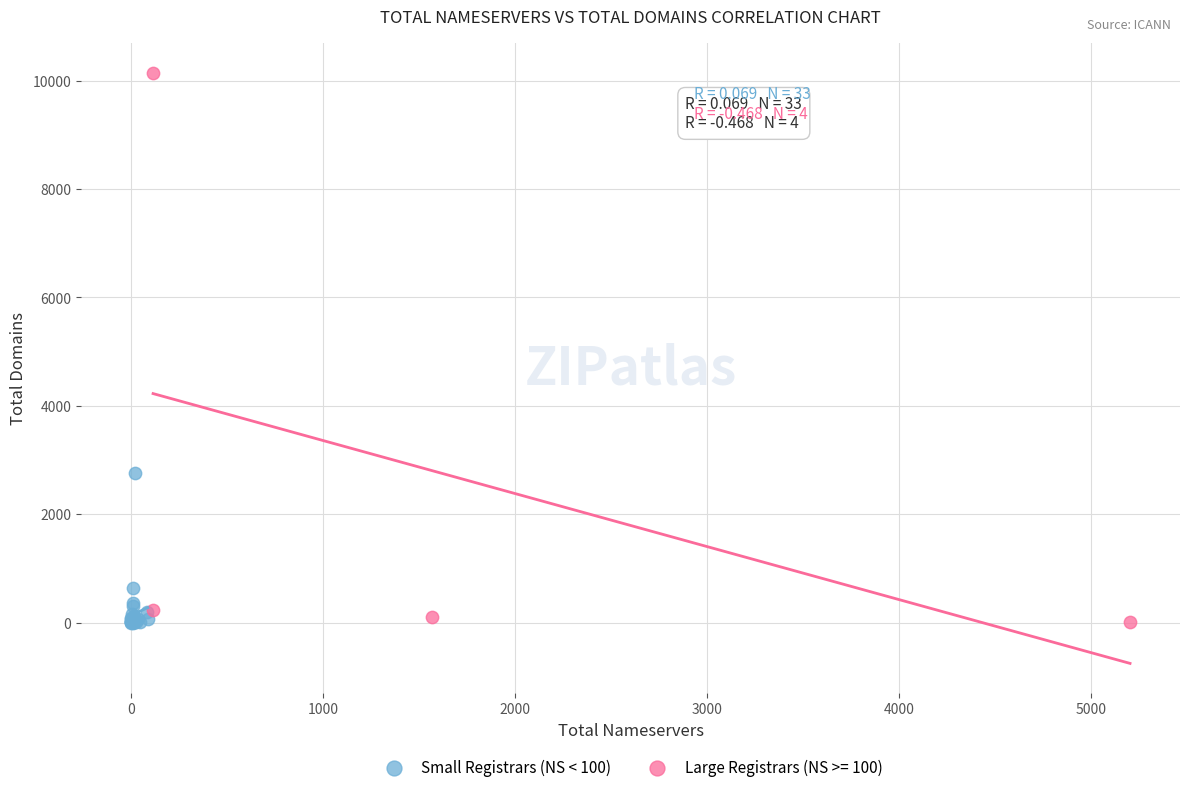

Which series contains the highest Y value?

Large Registrars (NS >= 100)